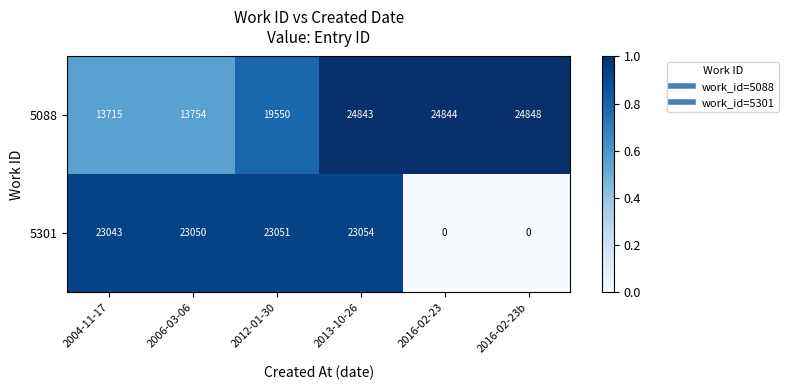

True or false: 5088 has a value of 24844 at 2016-02-23.

True